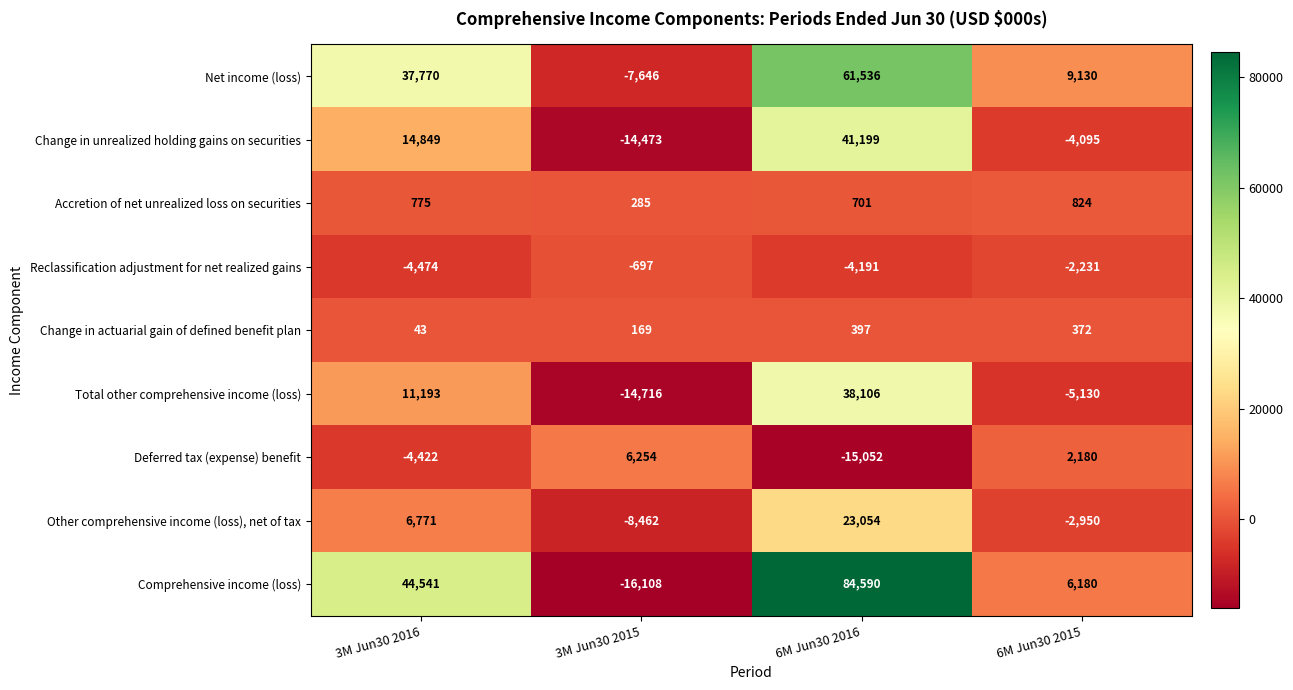

What is the total value across all series at 6M Jun30 2016?

230340